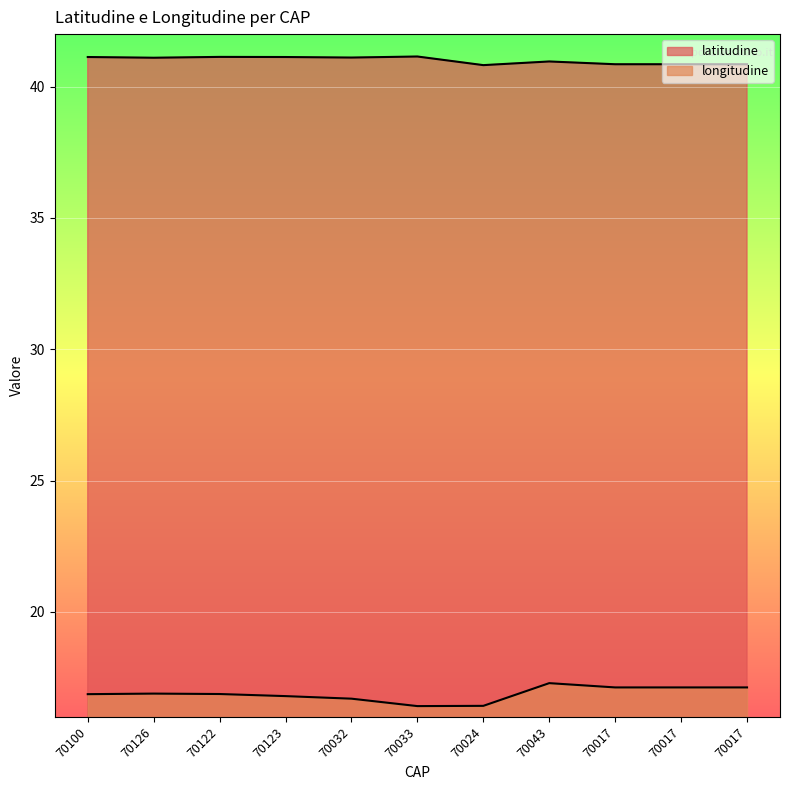

Which category has the lowest value in the longitudine series?

70033